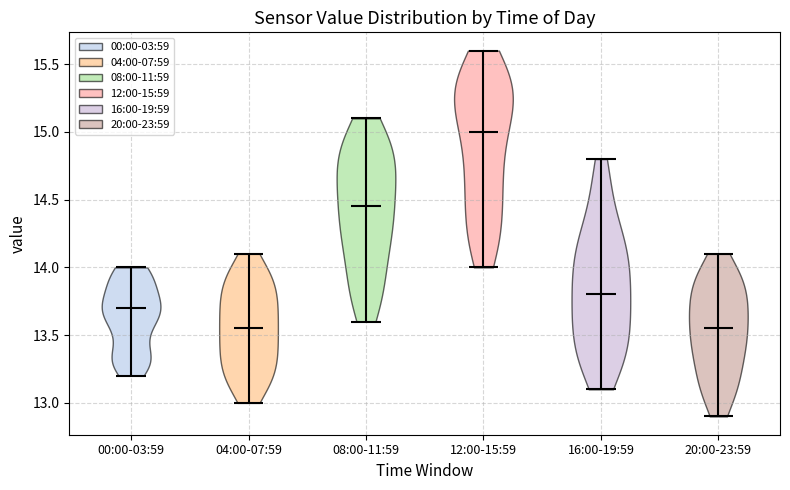

Where does the median line of the violin for 16:00-19:59 sit on the y-axis? The values are not printed on the chart, so give them approximately, as read against the axis.

13.80